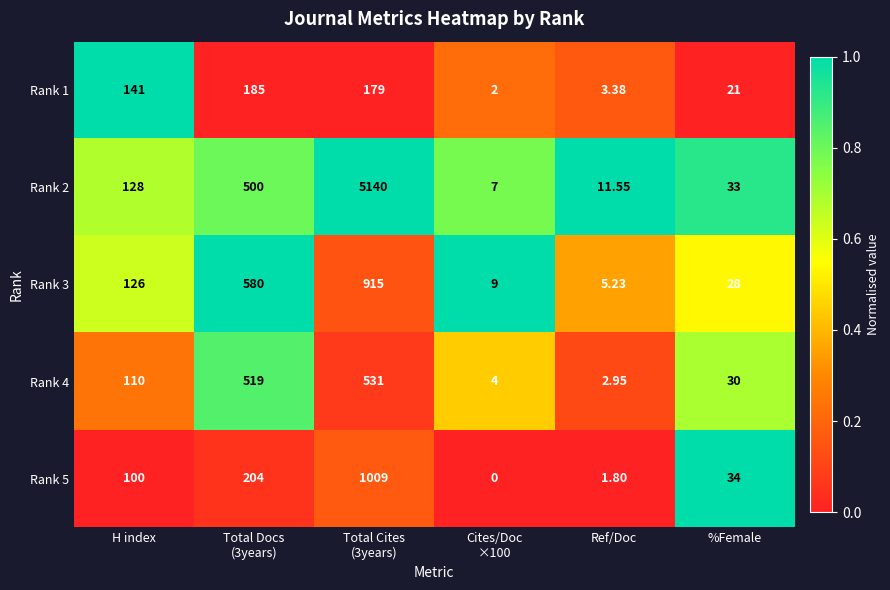

Rank the series by their maximum value, from lowest to highest.

Rank 1, Rank 4, Rank 3, Rank 5, Rank 2